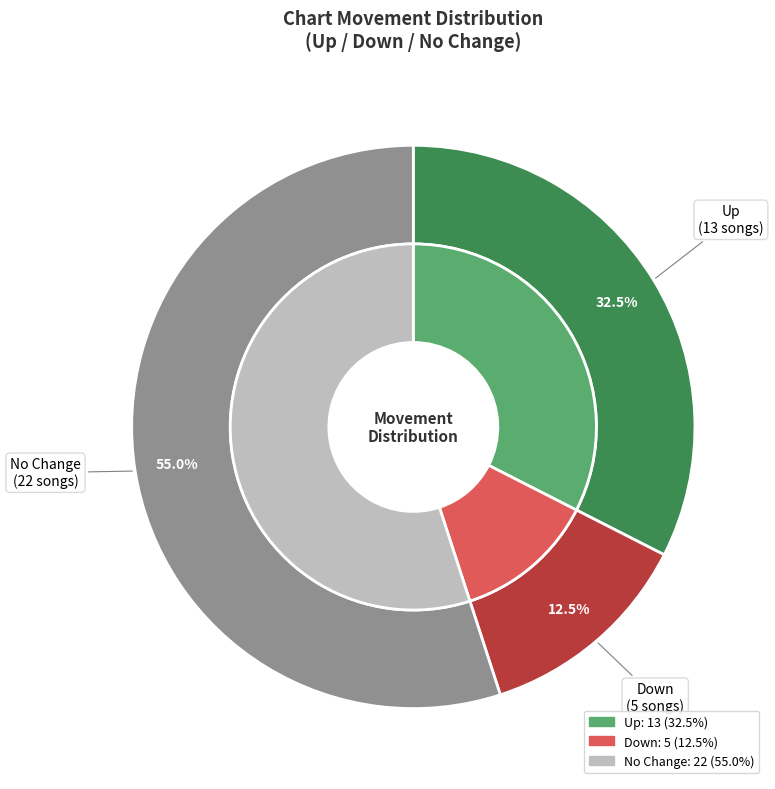

Count the number of slices in the pie.

3